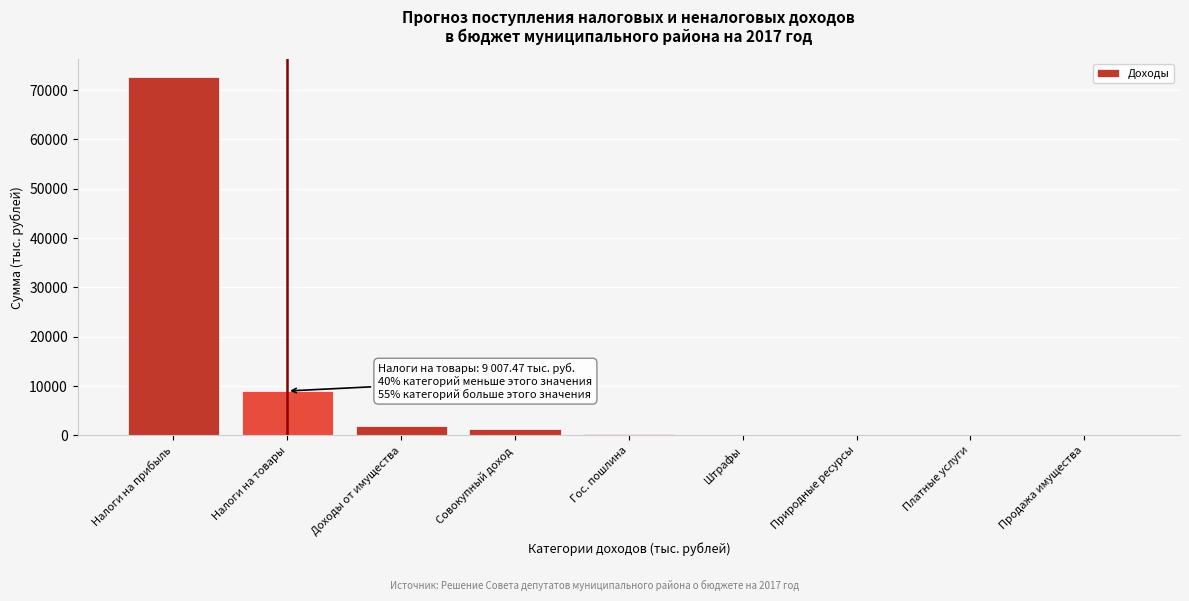

The chart shows a value of 1823.5 at Доходы от имущества. True or false?

True